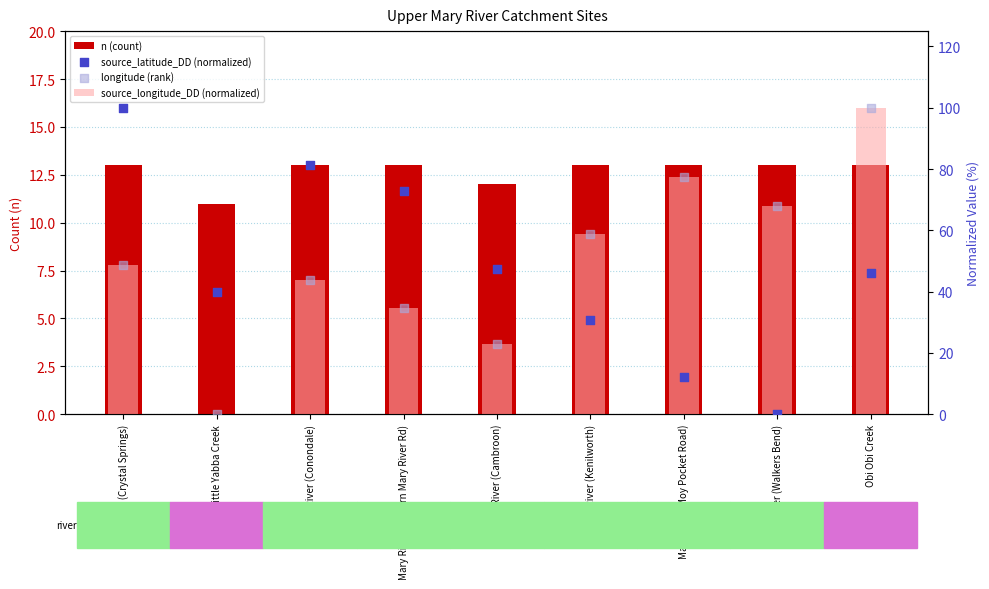

Is the value of source_latitude_DD (normalized) at Little Yabba Creek greater than the value of longitude (rank) at Mary River (Eastern Mary River Rd)?

Yes